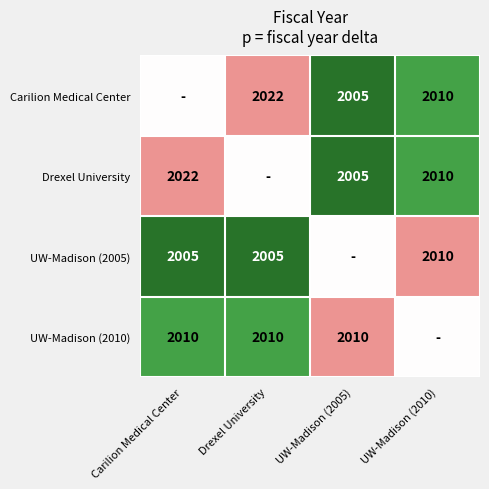

What is the difference between the Drexel University values at Carilion Medical Center and UW-Madison (2005)?

17